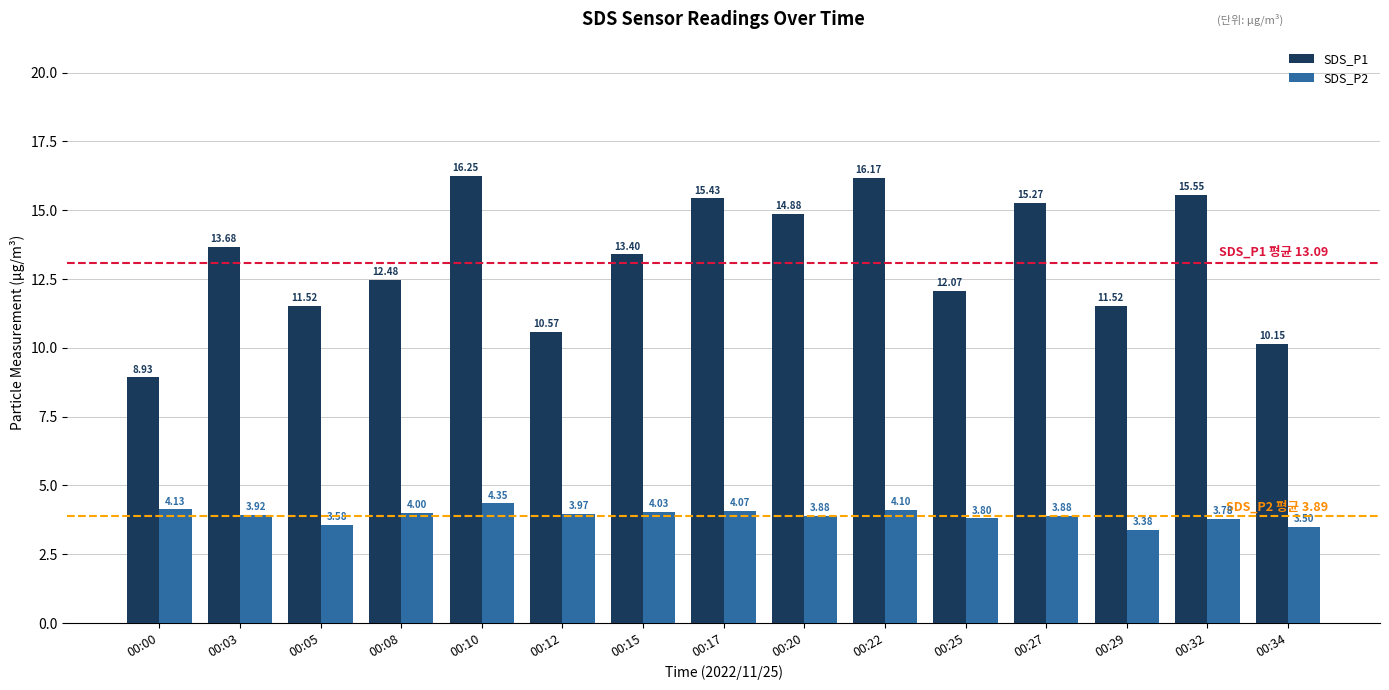

What is the difference between the second highest and second lowest values in the SDS_P1 series?

6.0